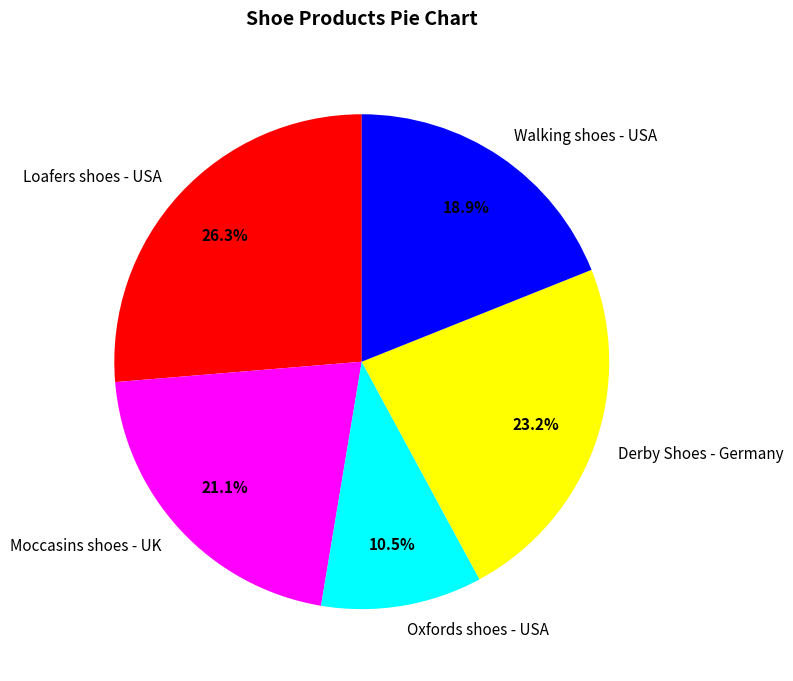

Which slice is the smallest?

Oxfords shoes - USA